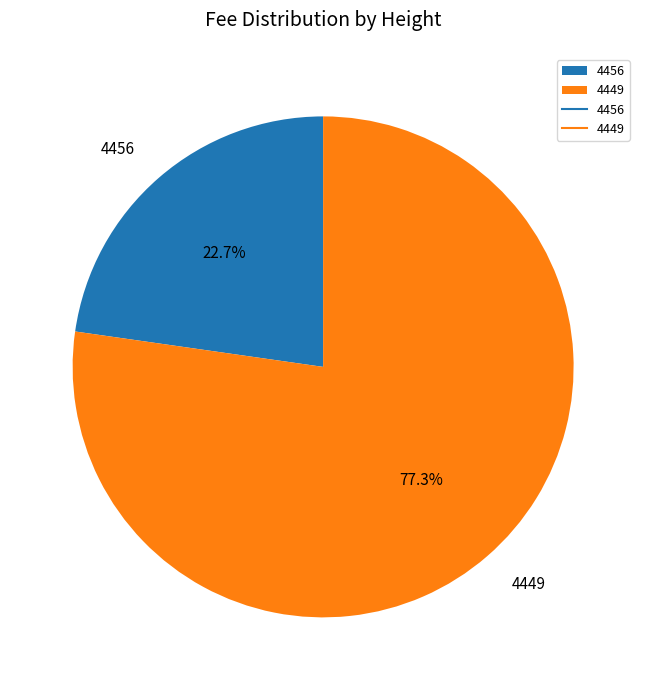

What portion of the pie excludes 4456?

77.3%